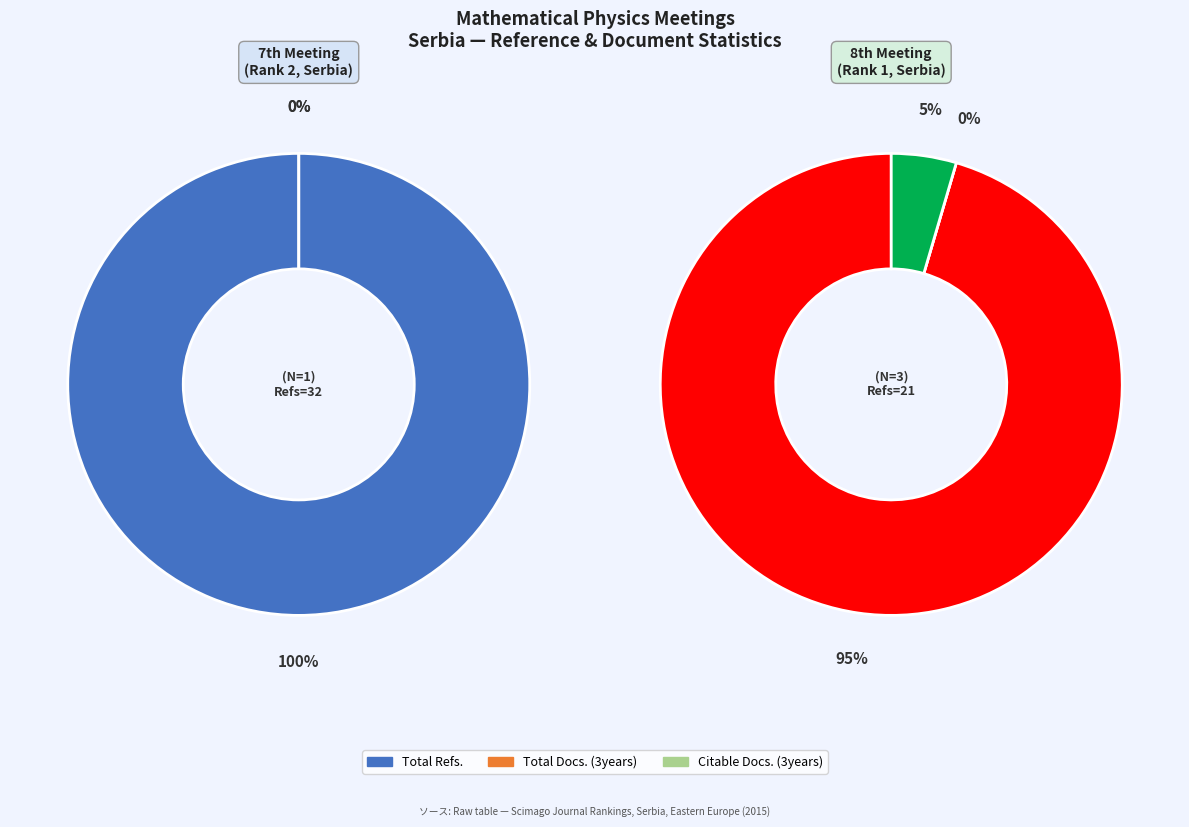

Rank the categories by Mathematical Physics value from lowest to highest.

8th Meeting (Rank 1), 7th Meeting (Rank 2)